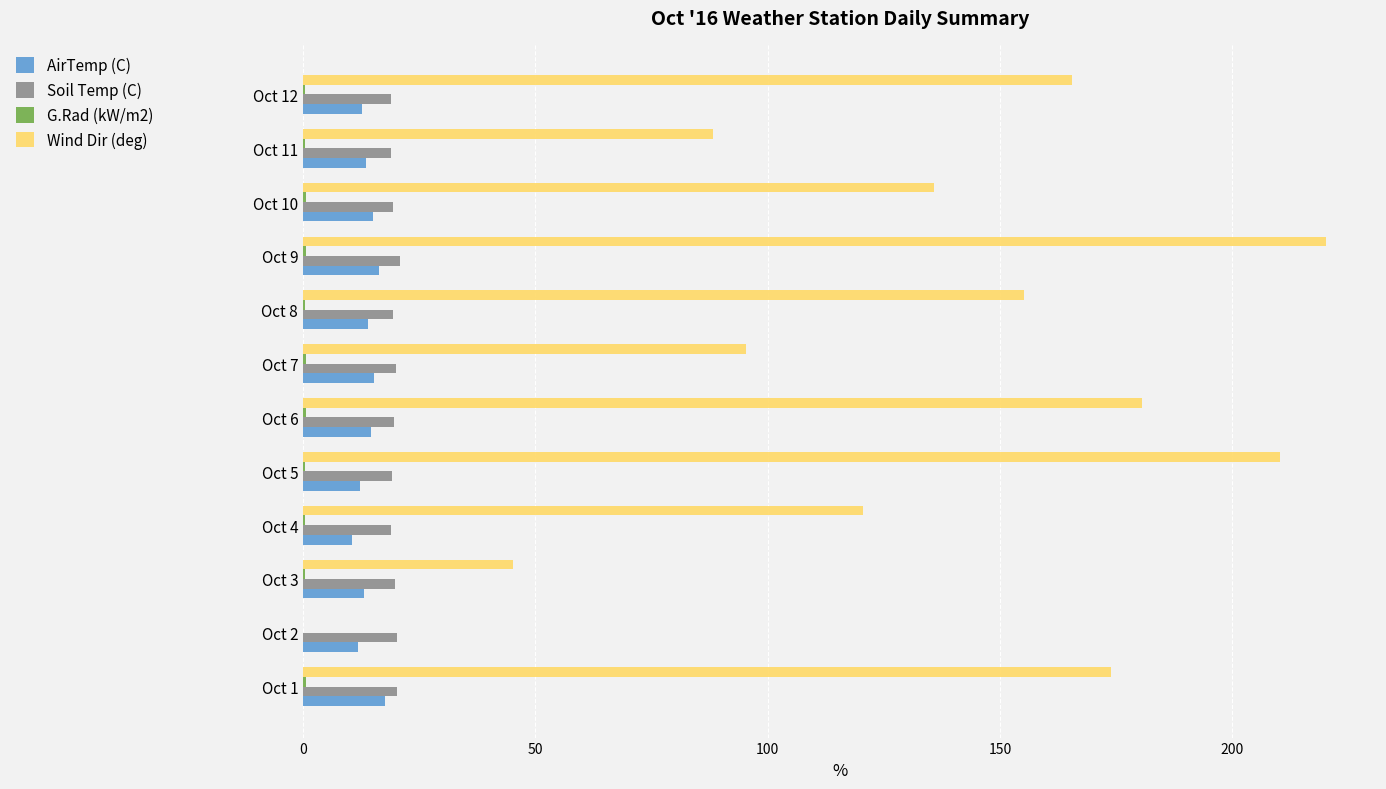

Which series changed the most between Oct 2 and Oct 12?

Wind Dir (deg)